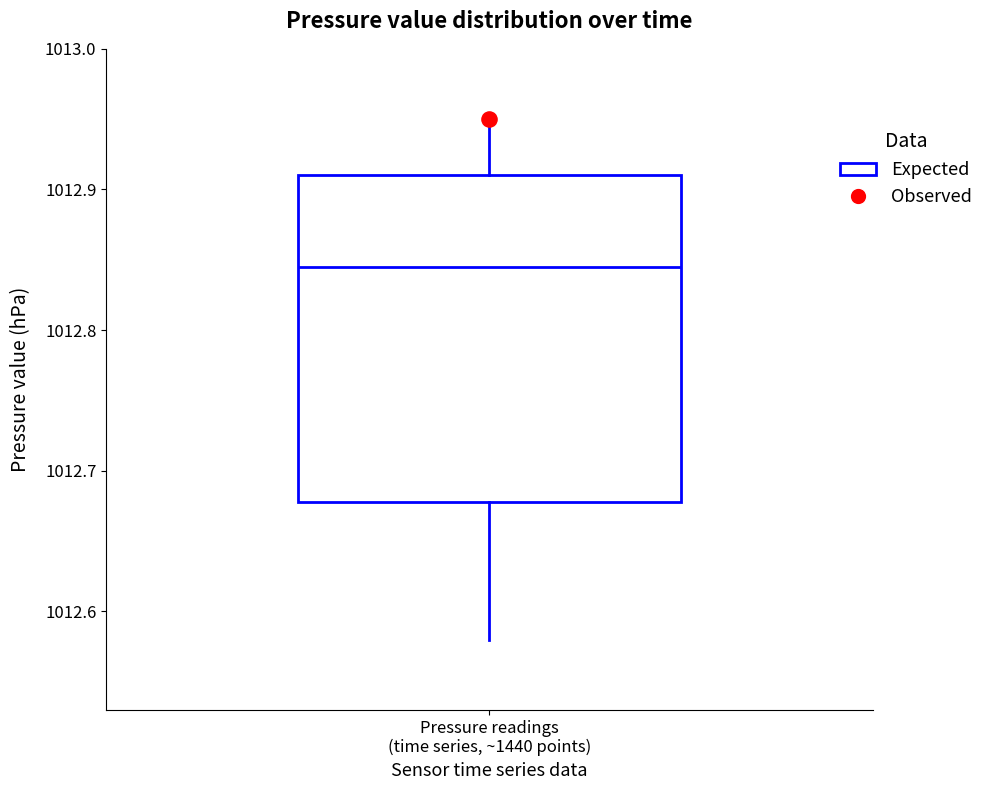

Where is the lower edge of the box for Pressure readings (time series, ~1440 points) on the y-axis? The values are not printed on the chart, so give them approximately, as read against the axis.

1012.68